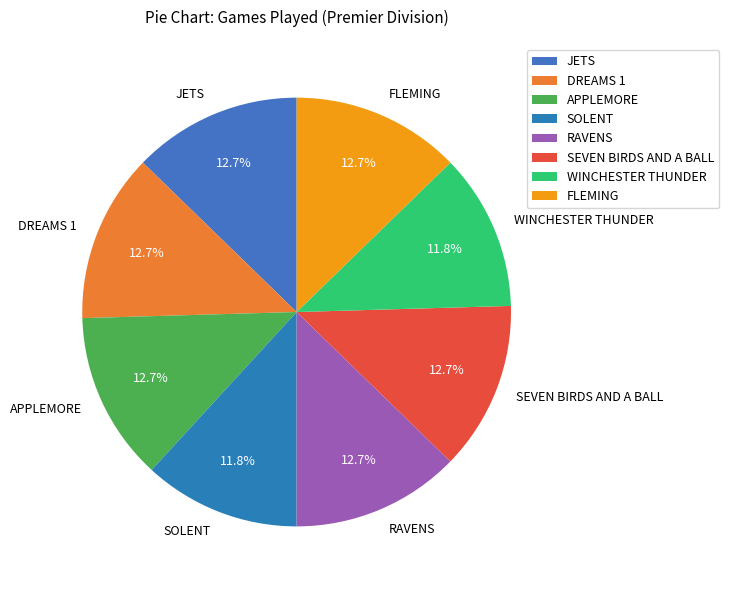

What is the total percentage of SOLENT and DREAMS 1?

24.5%